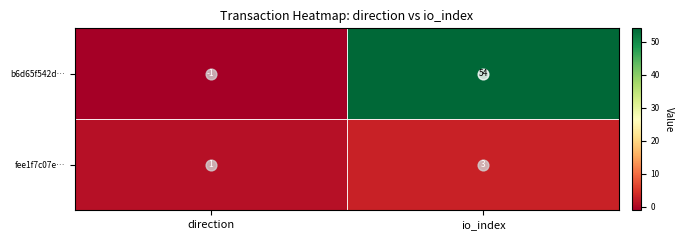

What is the sum of the fee1f7c07e… values at io_index and direction?

4